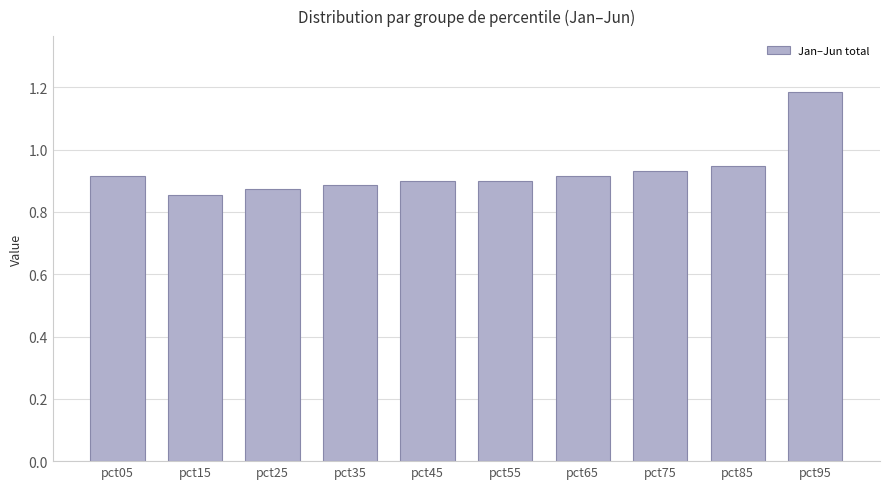

True or false: the data shows 1.4 at pct55.

False